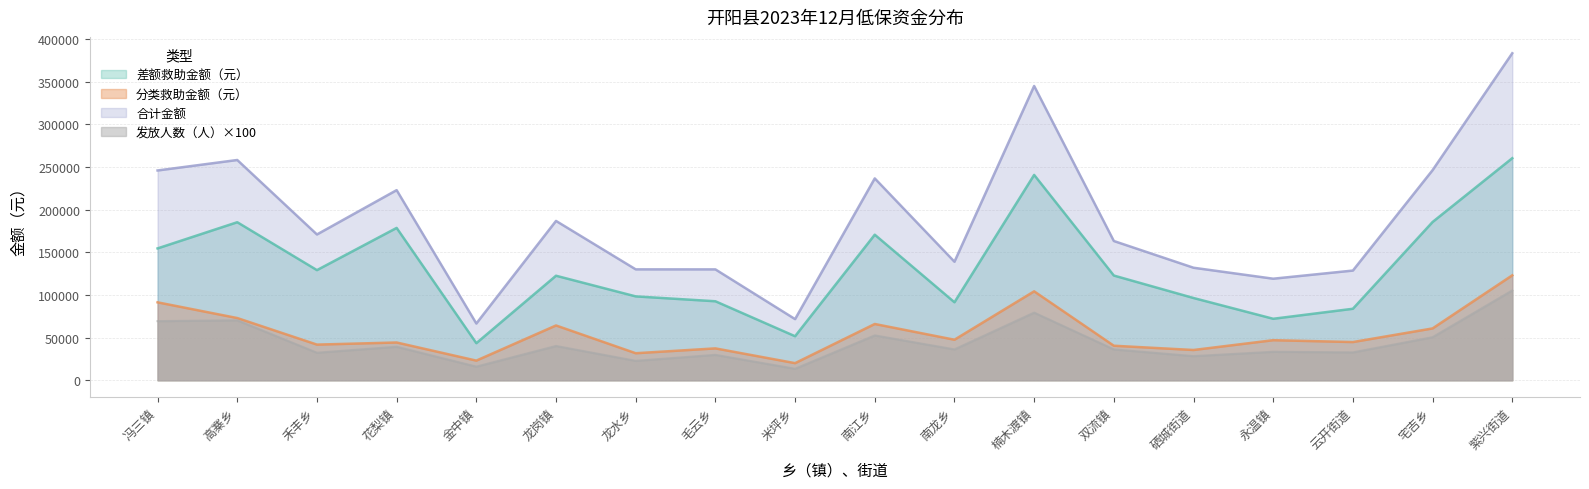

What is the minimum value for 分类救助金额（元）?

20066